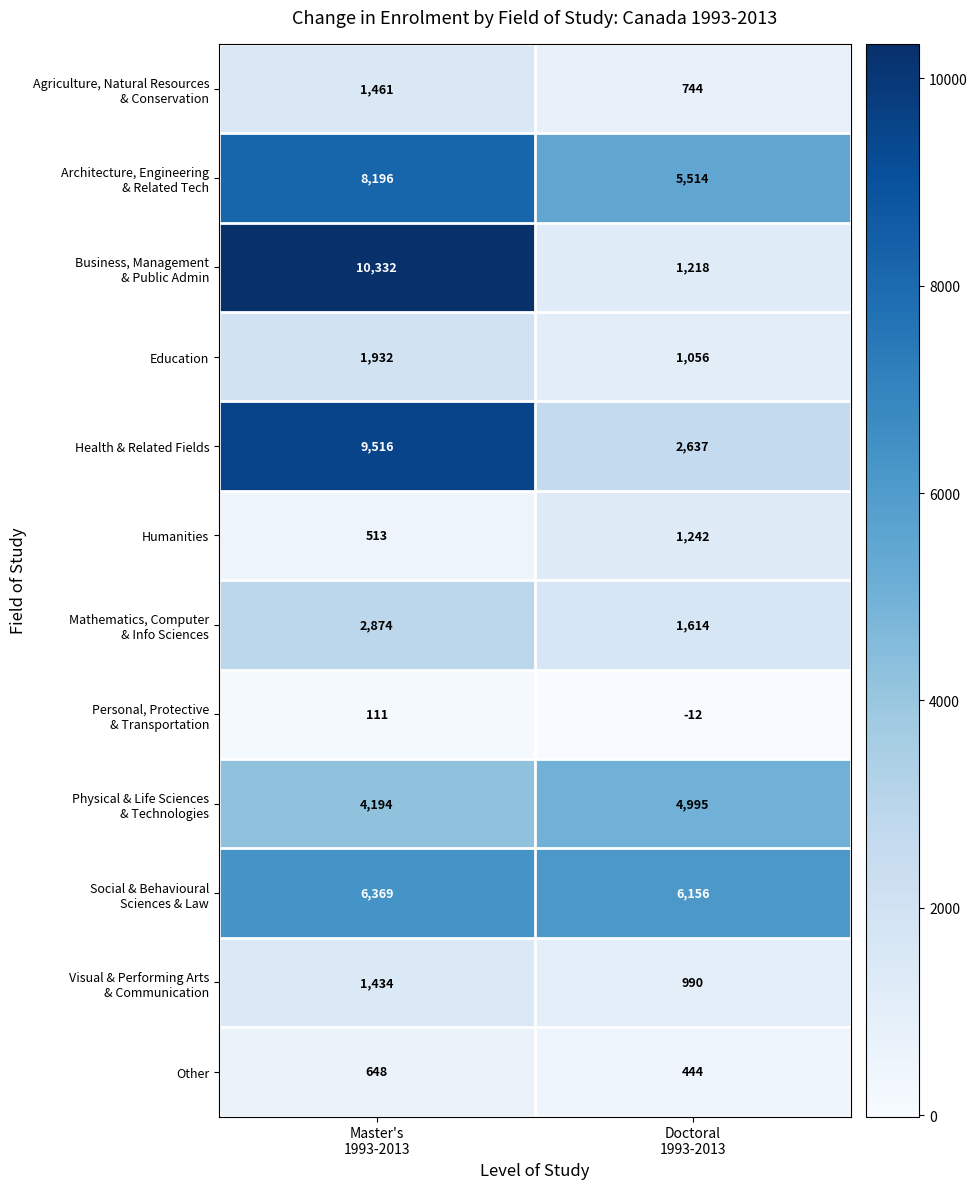

What is the smallest value displayed?

-12